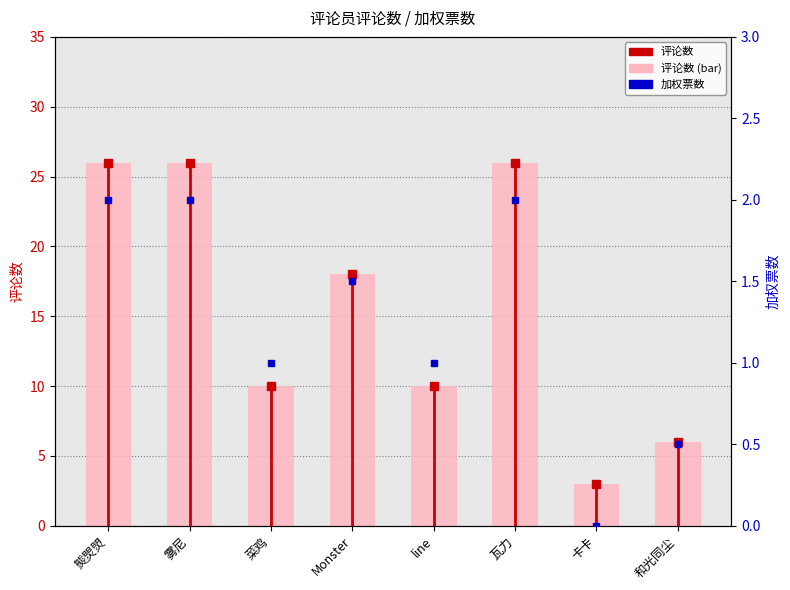

What is the value of the 评论数 bar at the 6th from the left?

26.0